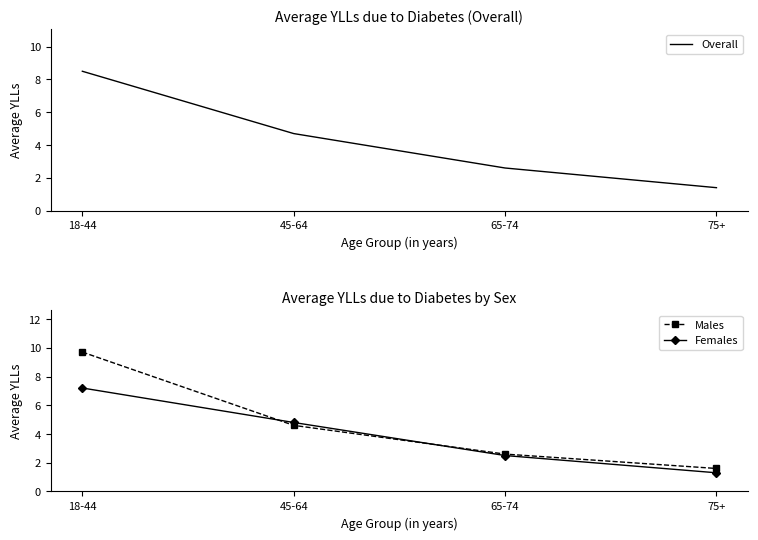

How many data points does each series have?

4